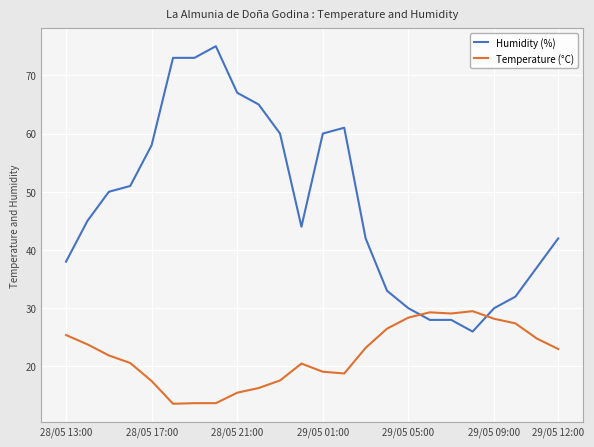

What is the value of the Temperature (°C) point at the 2nd from the left?

23.8